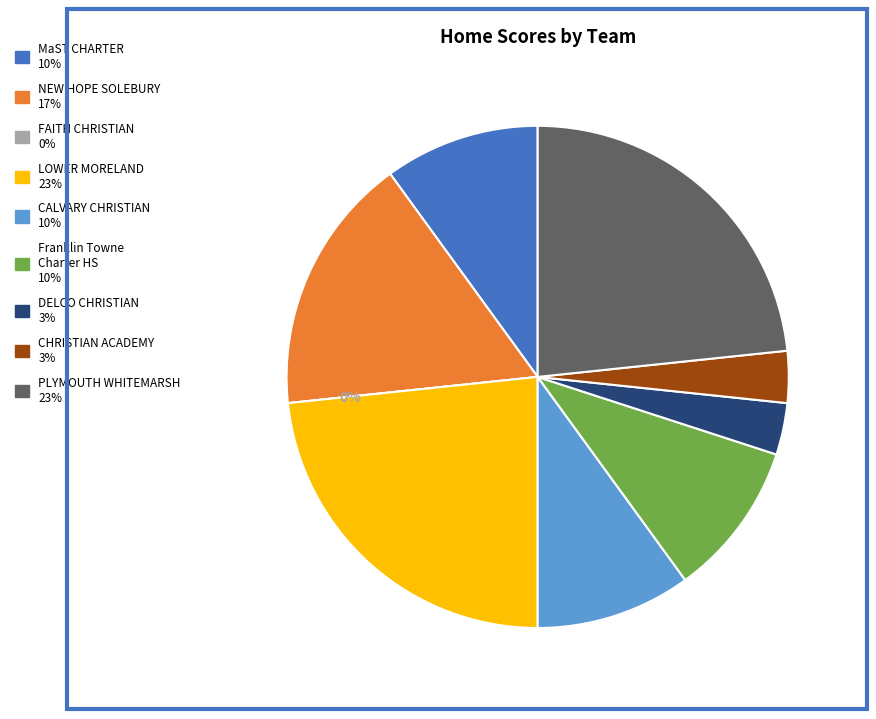

To the nearest percent, what is the average slice percentage?

11%